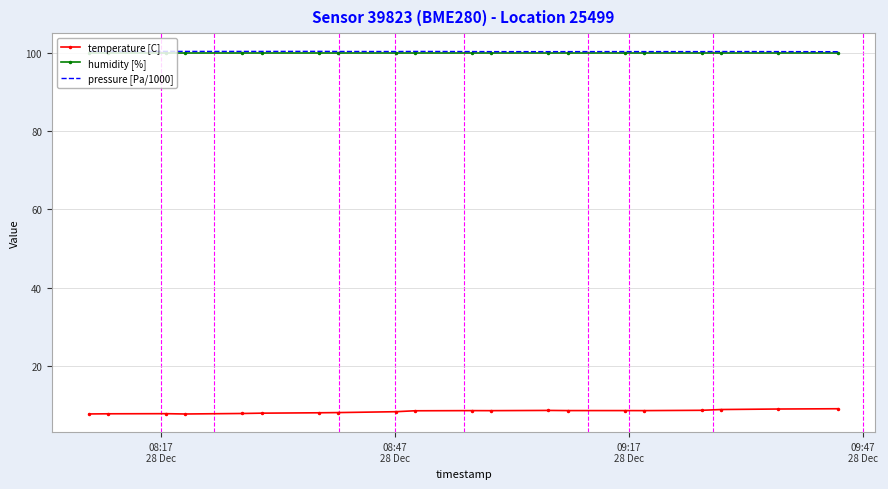

True or false: pressure [Pa/1000] and temperature [C] cross at least once.

False